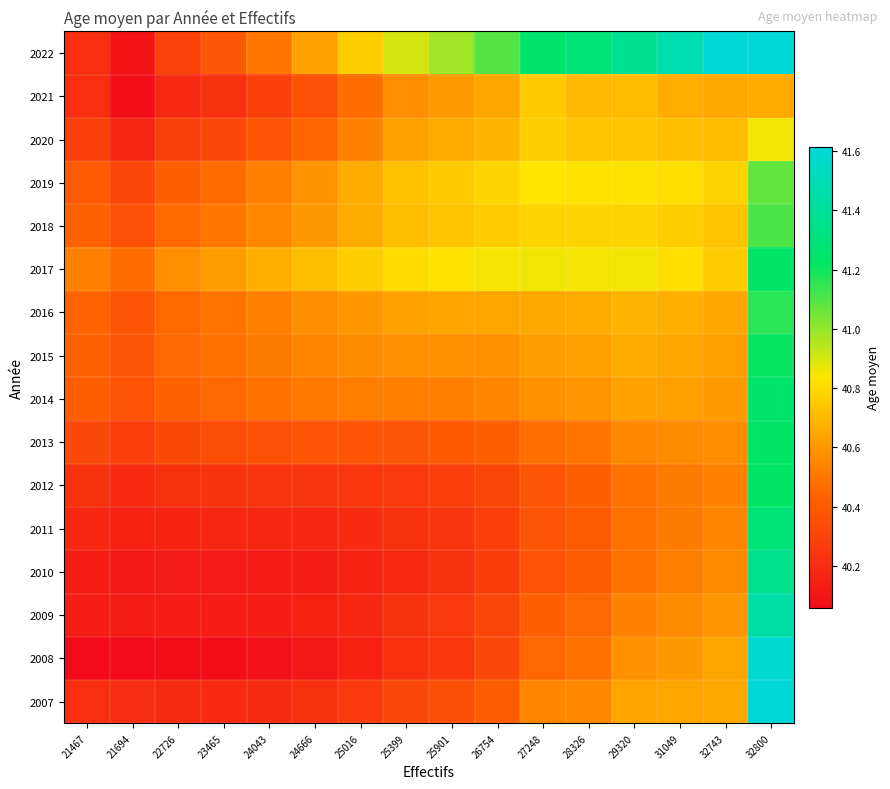

Reading left to right, what are all the values shown in this chart?

2007: 21467=40.2	21694=40.2	22726=40.2	23465=40.2	24043=40.2	24666=40.2	25016=40.3	25399=40.3	25901=40.4	26754=40.4	27248=40.5	28326=40.6	29320=40.6	31049=40.6	32743=40.7	32800=41.6
2008: 21467=40.1	21694=40.1	22726=40.1	23465=40.1	24043=40.1	24666=40.1	25016=40.2	25399=40.2	25901=40.3	26754=40.3	27248=40.5	28326=40.5	29320=40.6	31049=40.6	32743=40.6	32800=41.6
2009: 21467=40.1	21694=40.1	22726=40.1	23465=40.1	24043=40.1	24666=40.1	25016=40.2	25399=40.2	25901=40.3	26754=40.3	27248=40.4	28326=40.5	29320=40.5	31049=40.6	32743=40.6	32800=41.4
2010: 21467=40.1	21694=40.1	22726=40.1	23465=40.1	24043=40.1	24666=40.1	25016=40.2	25399=40.2	25901=40.2	26754=40.3	27248=40.4	28326=40.4	29320=40.5	31049=40.5	32743=40.6	32800=41.4
2011: 21467=40.2	21694=40.2	22726=40.2	23465=40.2	24043=40.2	24666=40.2	25016=40.2	25399=40.2	25901=40.2	26754=40.3	27248=40.4	28326=40.4	29320=40.5	31049=40.5	32743=40.5	32800=41.3
2012: 21467=40.2	21694=40.2	22726=40.2	23465=40.2	24043=40.2	24666=40.2	25016=40.2	25399=40.3	25901=40.3	26754=40.3	27248=40.4	28326=40.4	29320=40.5	31049=40.5	32743=40.5	32800=41.2
2013: 21467=40.3	21694=40.3	22726=40.3	23465=40.3	24043=40.4	24666=40.4	25016=40.4	25399=40.4	25901=40.4	26754=40.4	27248=40.5	28326=40.5	29320=40.6	31049=40.6	32743=40.6	32800=41.2
2014: 21467=40.4	21694=40.4	22726=40.4	23465=40.5	24043=40.5	24666=40.5	25016=40.5	25399=40.5	25901=40.5	26754=40.5	27248=40.6	28326=40.6	29320=40.6	31049=40.6	32743=40.6	32800=41.2
2015: 21467=40.4	21694=40.4	22726=40.5	23465=40.5	24043=40.5	24666=40.5	25016=40.6	25399=40.6	25901=40.6	26754=40.6	27248=40.6	28326=40.6	29320=40.7	31049=40.6	32743=40.6	32800=41.2
2016: 21467=40.4	21694=40.4	22726=40.5	23465=40.5	24043=40.5	24666=40.6	25016=40.6	25399=40.6	25901=40.6	26754=40.6	27248=40.7	28326=40.7	29320=40.7	31049=40.7	32743=40.6	32800=41.2
2017: 21467=40.5	21694=40.5	22726=40.6	23465=40.6	24043=40.7	24666=40.7	25016=40.8	25399=40.8	25901=40.8	26754=40.9	27248=40.9	28326=40.9	29320=40.9	31049=40.8	32743=40.8	32800=41.2
2018: 21467=40.4	21694=40.4	22726=40.5	23465=40.5	24043=40.6	24666=40.6	25016=40.7	25399=40.7	25901=40.7	26754=40.8	27248=40.8	28326=40.8	29320=40.8	31049=40.8	32743=40.7	32800=41.1
2019: 21467=40.4	21694=40.3	22726=40.4	23465=40.5	24043=40.5	24666=40.6	25016=40.7	25399=40.7	25901=40.8	26754=40.8	27248=40.8	28326=40.8	29320=40.8	31049=40.8	32743=40.8	32800=41.1
2020: 21467=40.3	21694=40.2	22726=40.3	23465=40.3	24043=40.4	24666=40.4	25016=40.5	25399=40.6	25901=40.7	26754=40.7	27248=40.8	28326=40.7	29320=40.7	31049=40.7	32743=40.7	32800=40.9
2021: 21467=40.2	21694=40.1	22726=40.2	23465=40.2	24043=40.3	24666=40.4	25016=40.5	25399=40.6	25901=40.6	26754=40.6	27248=40.8	28326=40.7	29320=40.7	31049=40.7	32743=40.7	32800=40.7
2022: 21467=40.2	21694=40.1	22726=40.3	23465=40.4	24043=40.5	24666=40.6	25016=40.8	25399=40.9	25901=41.0	26754=41.1	27248=41.2	28326=41.3	29320=41.4	31049=41.5	32743=41.6	32800=41.6